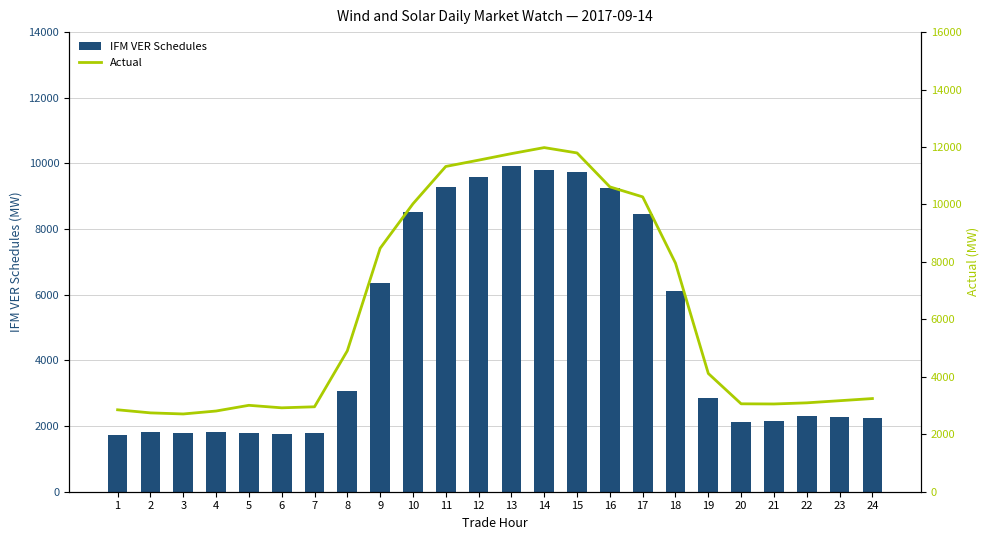

Is it true that Actual equals 13482.2 at 10?

False